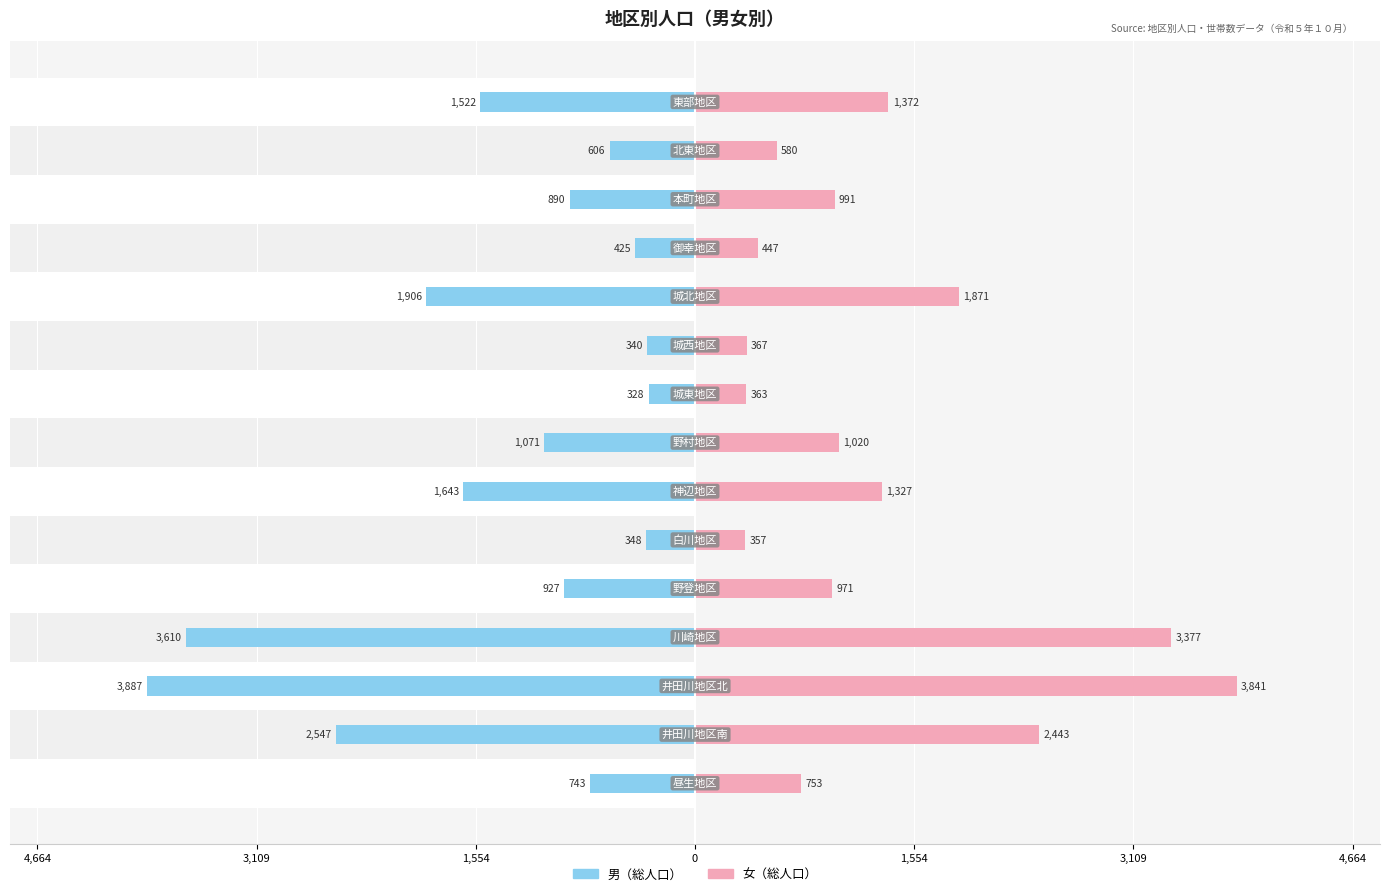

What is the spread (max minus min) of values at 3,109?

4990